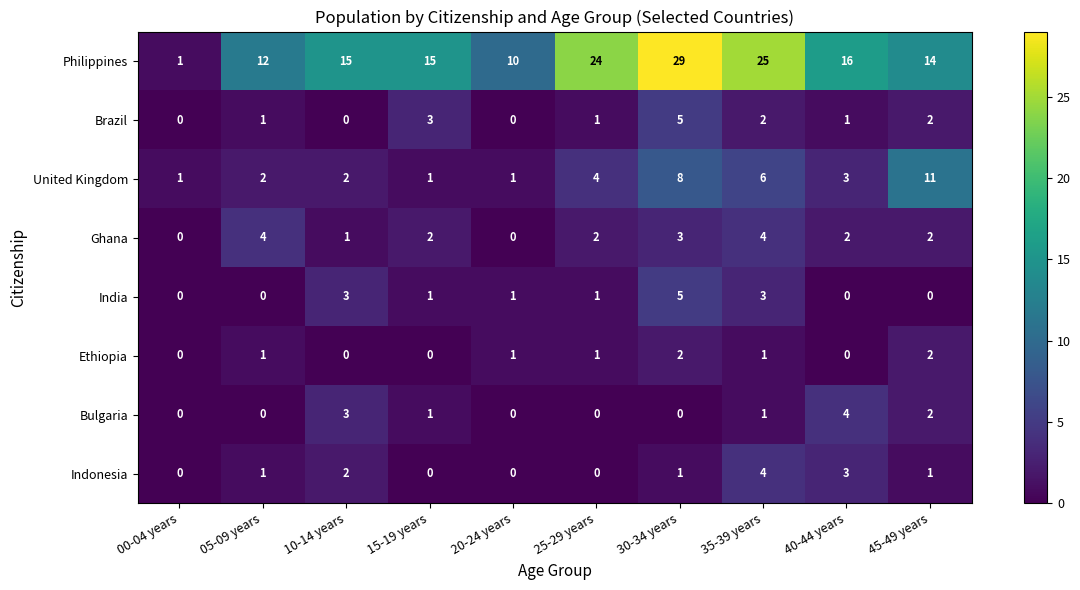

What is the spread (max minus min) of values at 45-49 years?

14